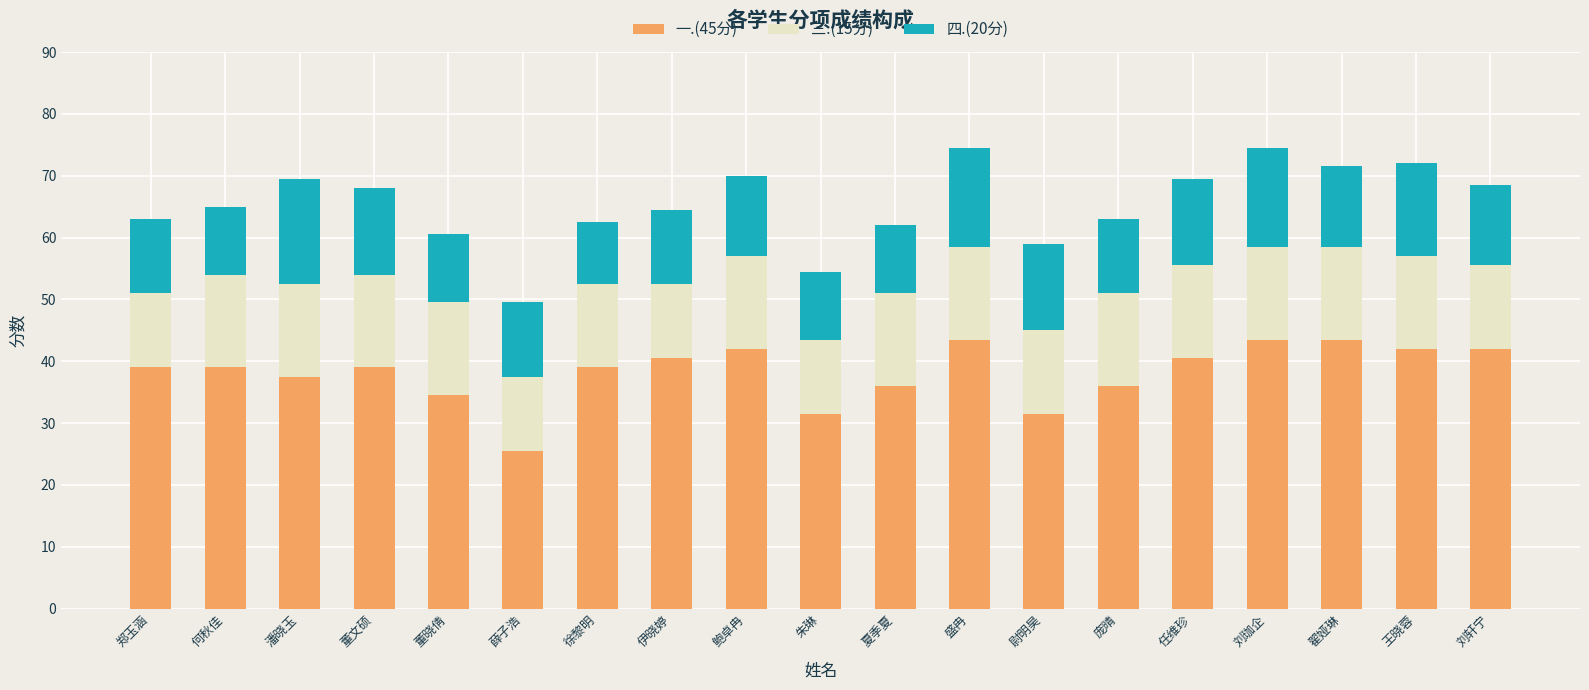

Is it true that 一.(45分) equals 10.5 at 尉明昊?

False